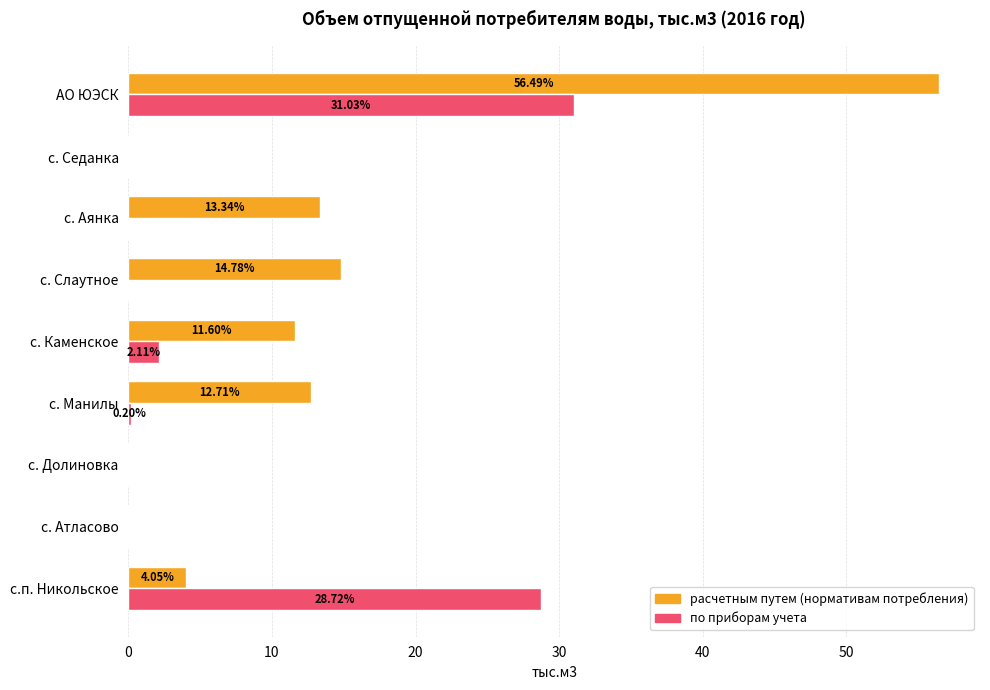

Which label corresponds to the largest value in the chart?

АО ЮЭСК